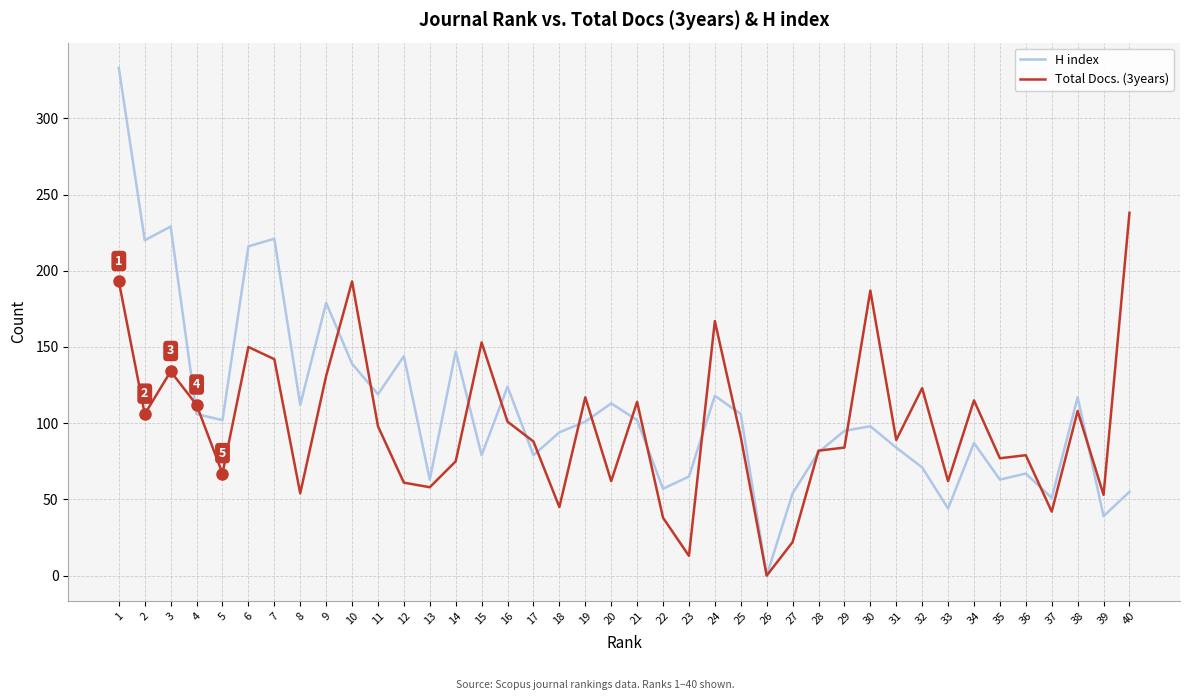

The value of Total Docs. (3years) at 1 is 283. True or false?

False